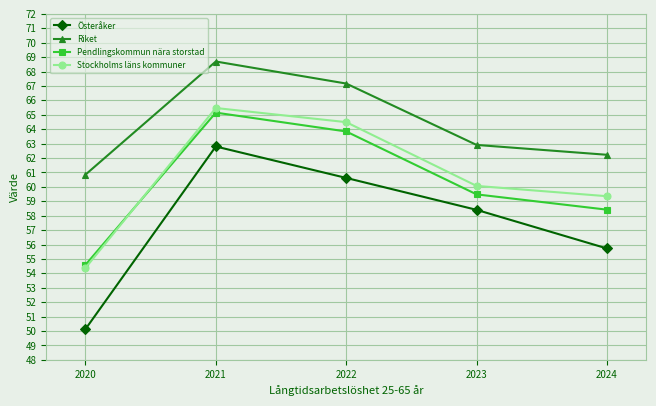

Which series has the largest range (max minus min)?

Österåker